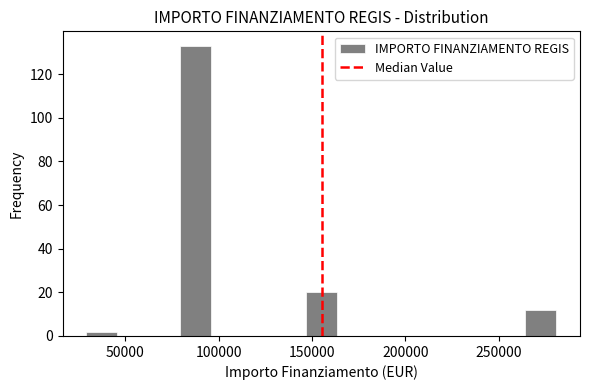

Read against the x-axis, roughly where is the centre of the tallest bar?

90000